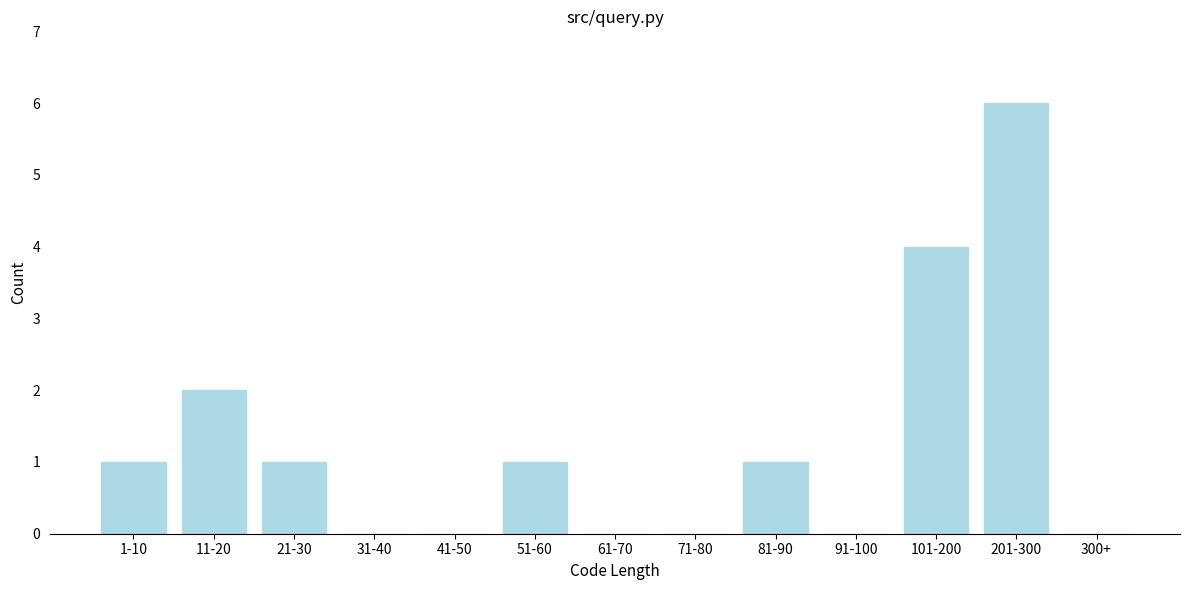

Reading left to right, transcribe all the data shown in this chart.

1-10=1	11-20=2	21-30=1	31-40=0	41-50=0	51-60=1	61-70=0	71-80=0	81-90=1	91-100=0	101-200=4	201-300=6	300+=0